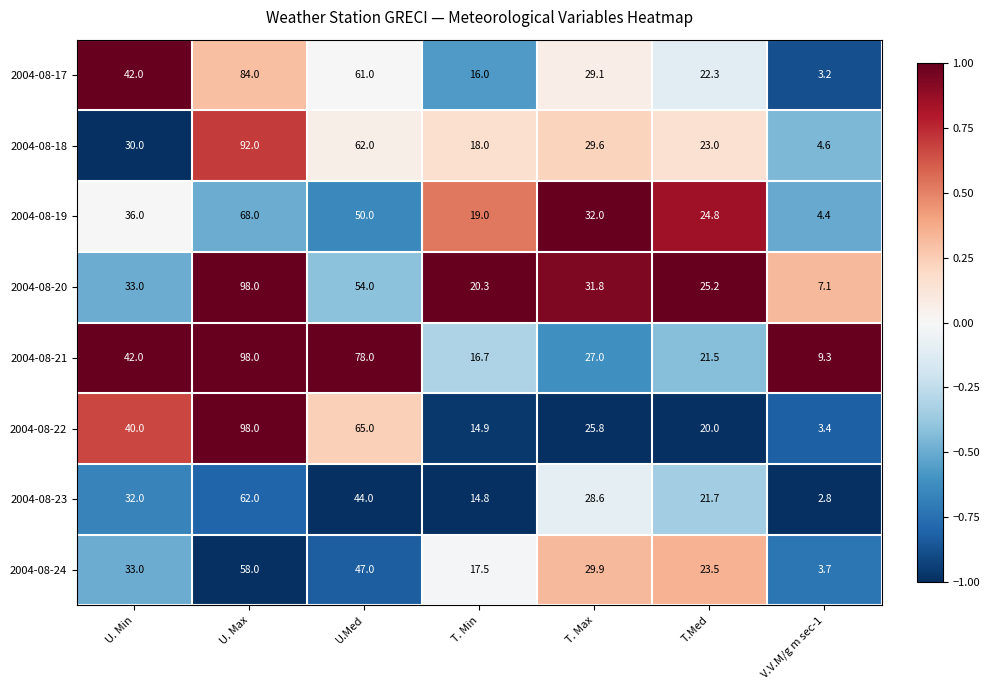

What is the total value across all series at V.V.M/g m sec-1?

38.5